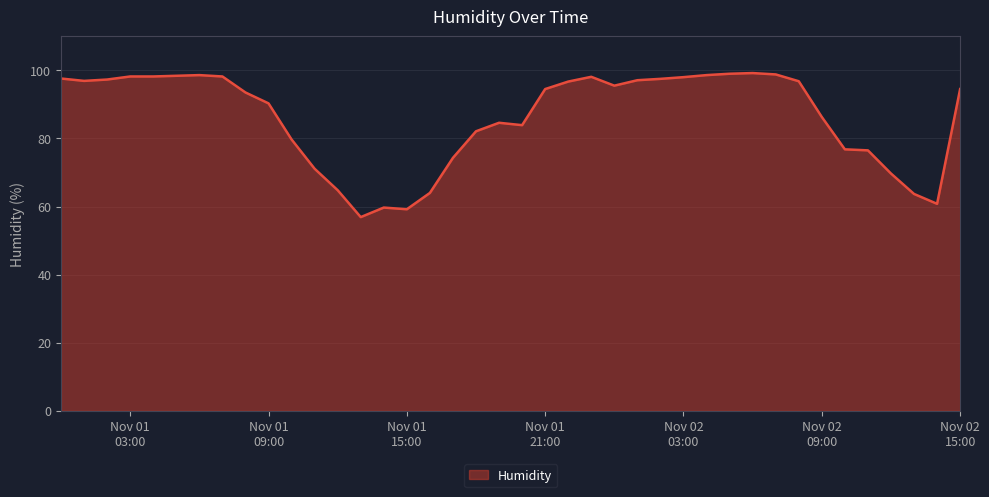

What is the greatest value displayed?

99.2